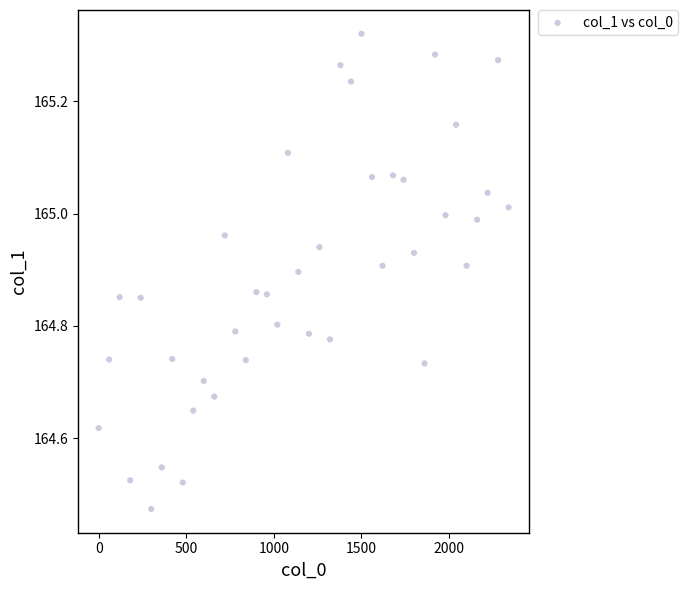

What is the range of X values (max minus min)?

2340.0